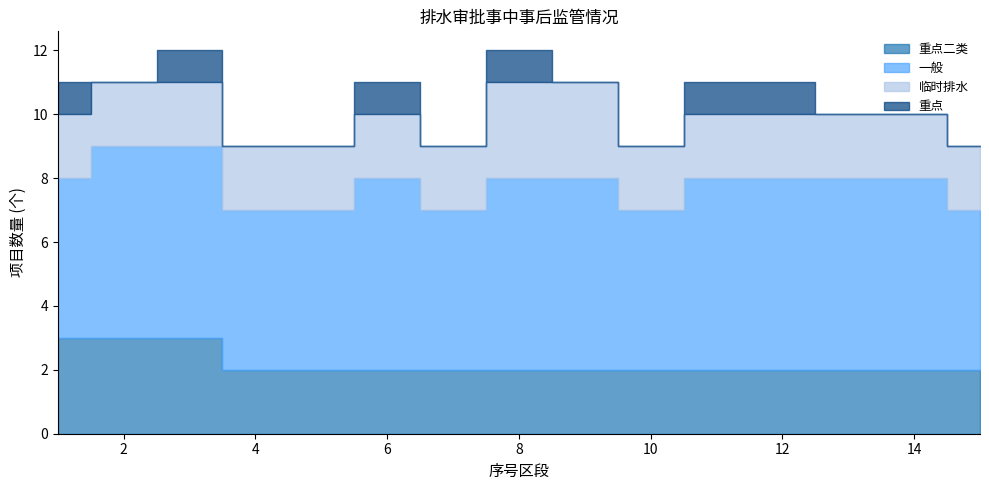

What is the difference between the maximum and minimum values in the 重点二类 series?

1